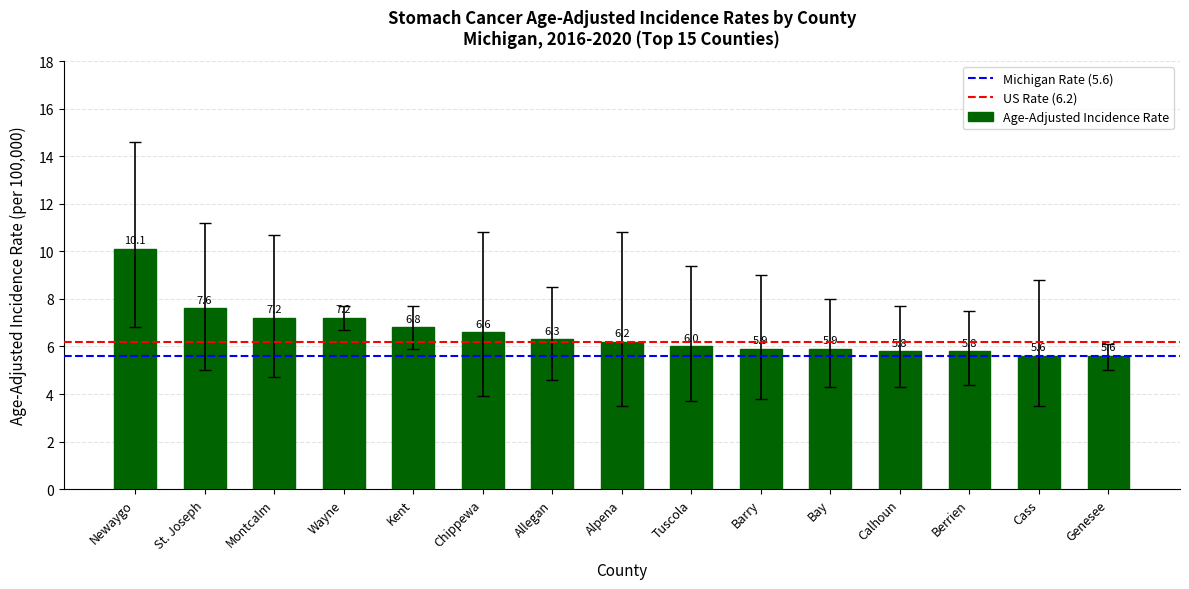

What is the minimum value shown in the chart?

5.6